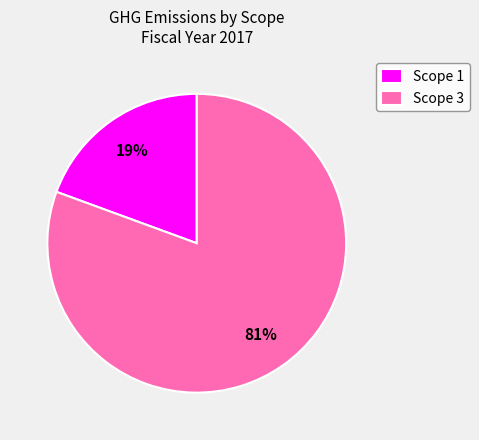

To the nearest percent, what is the average slice percentage?

50%